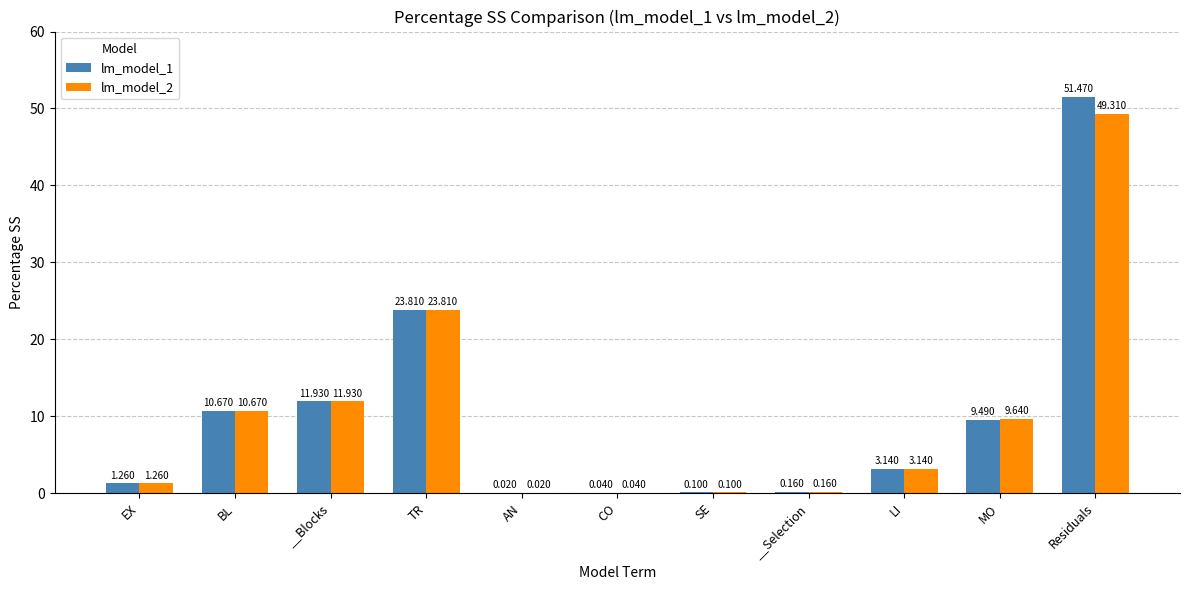

Which series has the largest total across all categories?

lm_model_1